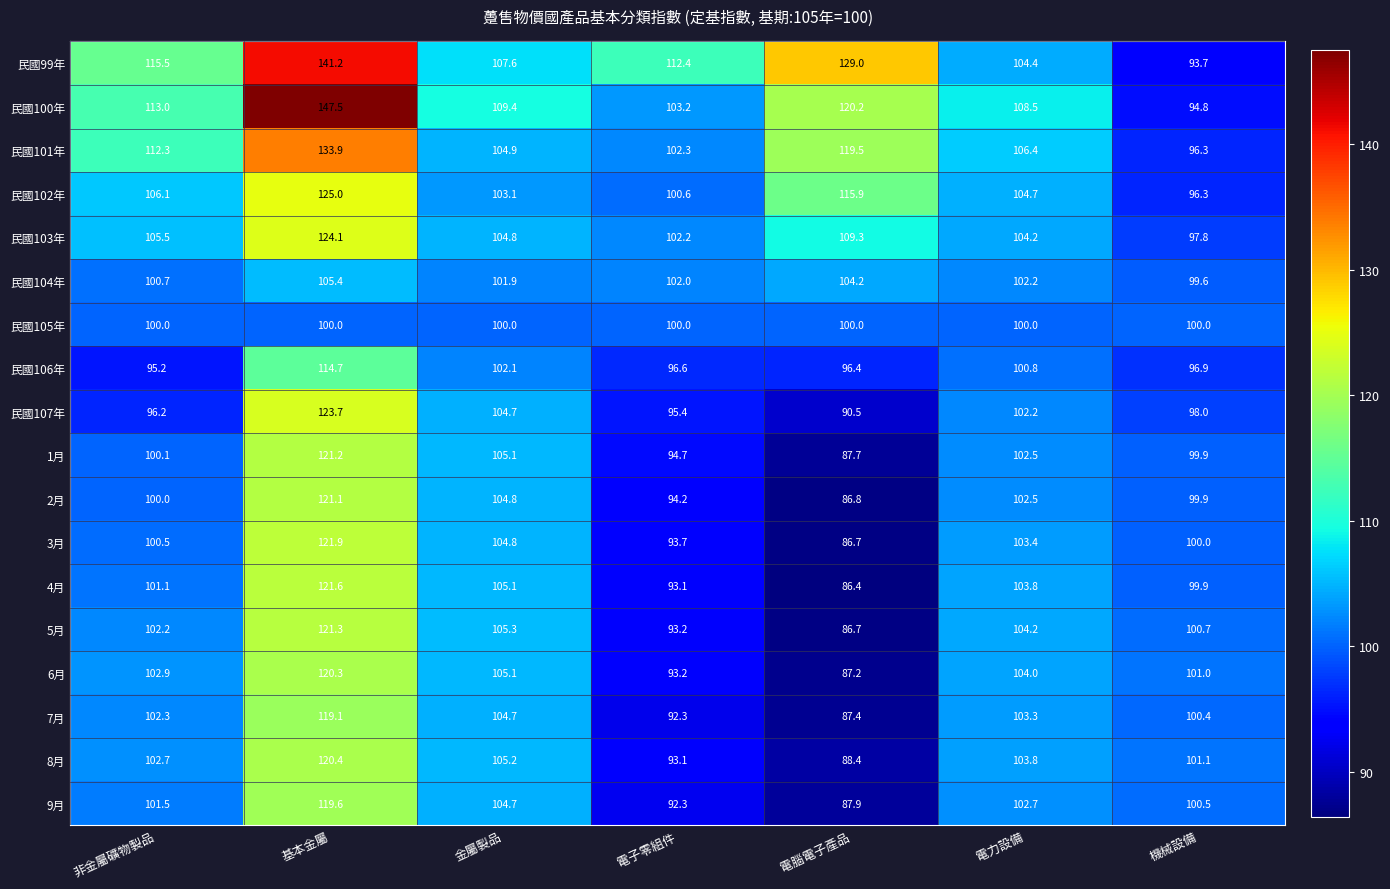

Which series has the largest total across all categories?

民國99年